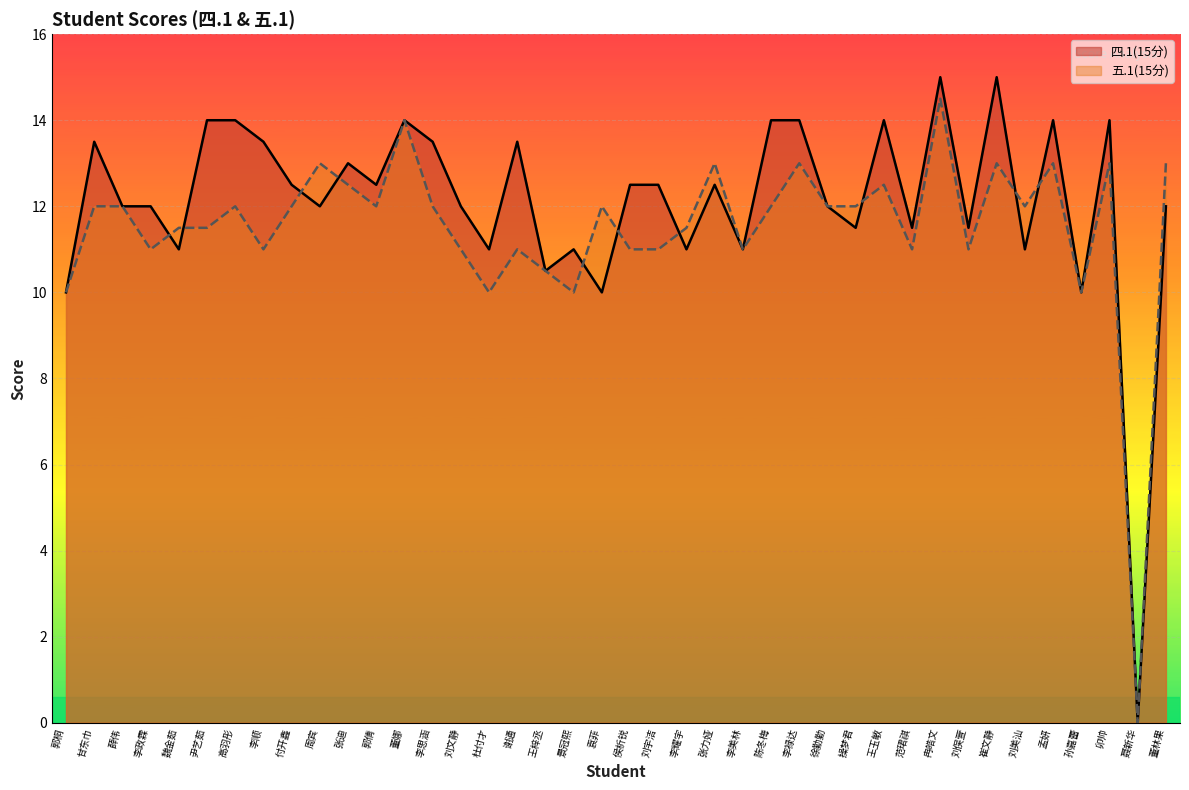

At which category does 四.1(15分) reach its first local peak?

甘东巾